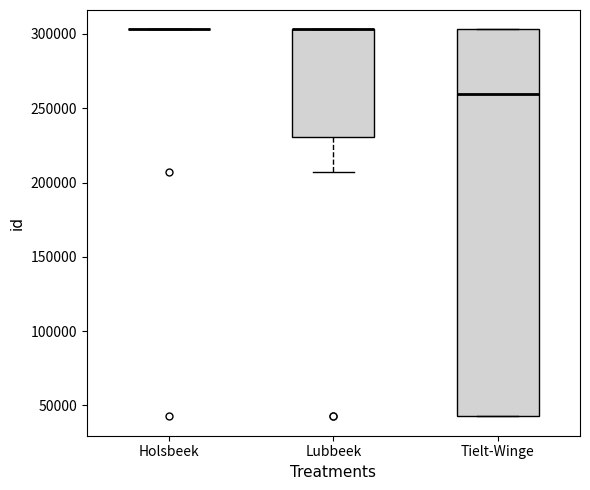

Where is the upper edge of the box for Tielt-Winge on the y-axis? The values are not printed on the chart, so give them approximately, as read against the axis.

305000